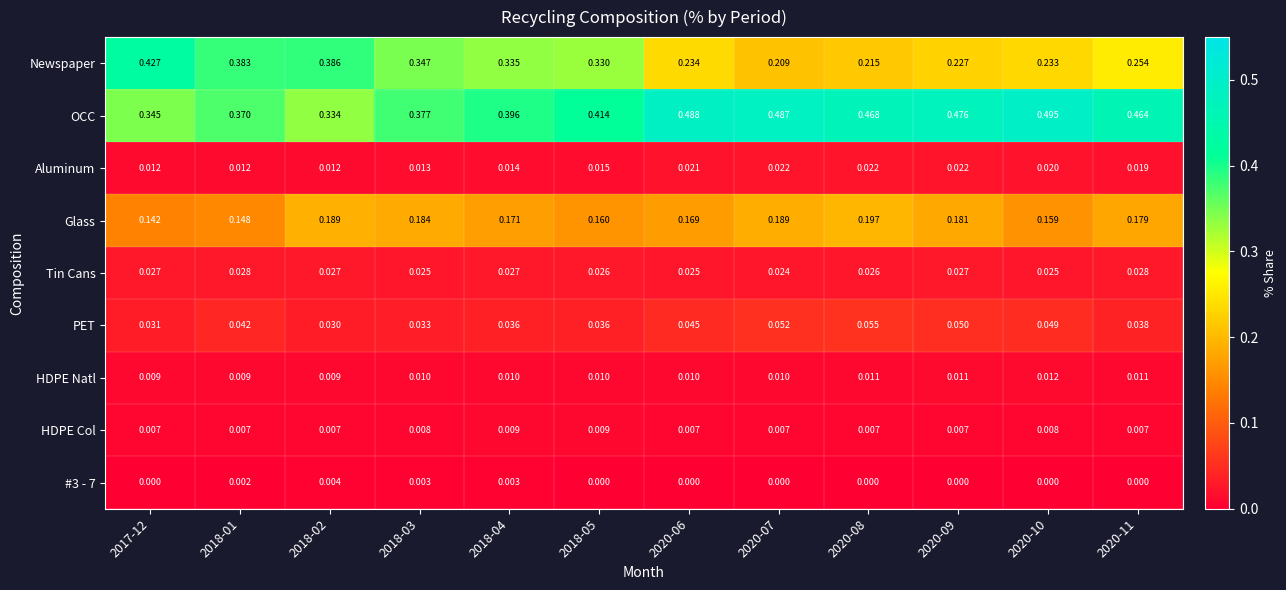

Which series has the widest spread of values?

Newspaper